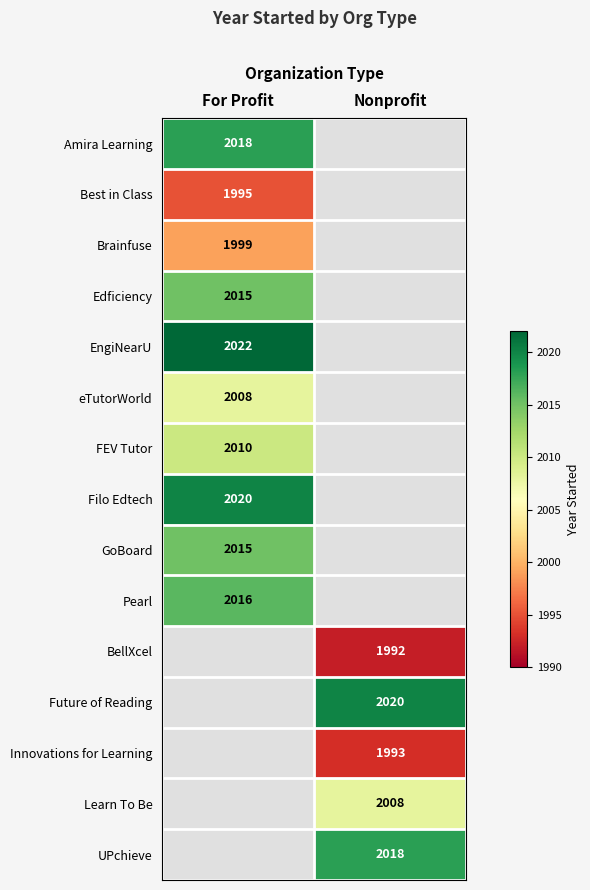

What is the spread (max minus min) of values at For Profit?

27.0